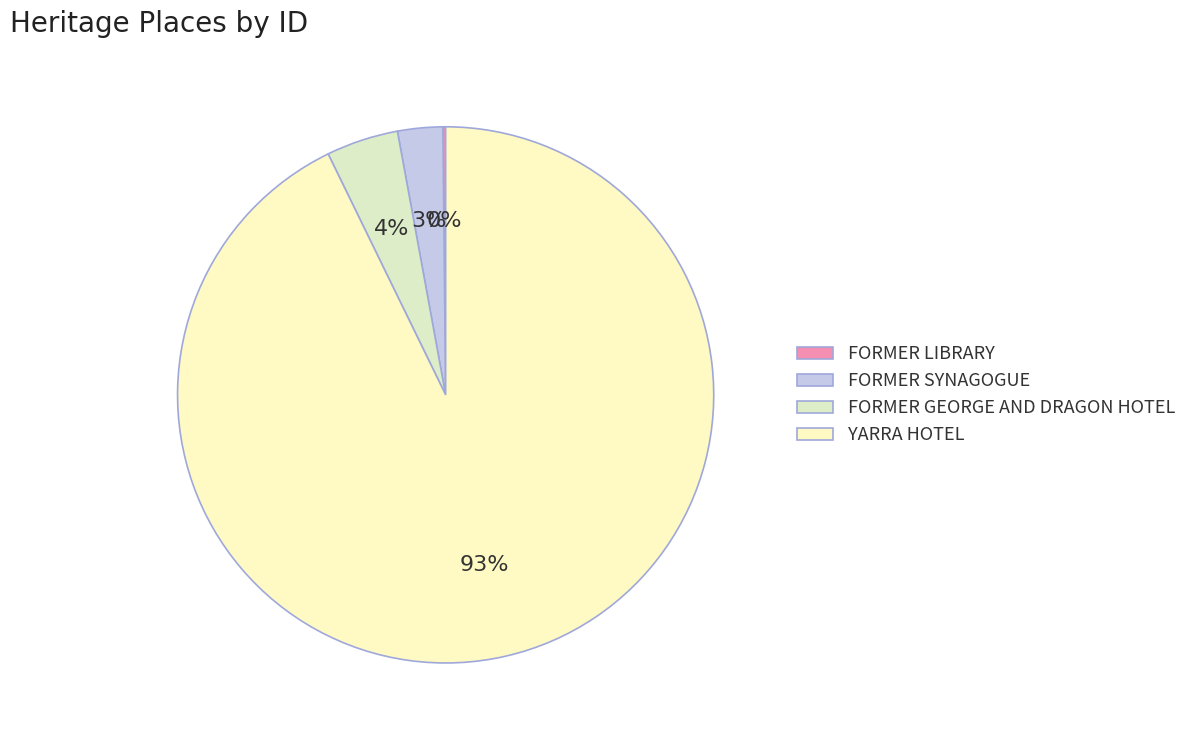

True or false: FORMER LIBRARY accounts for 0% of the total.

True